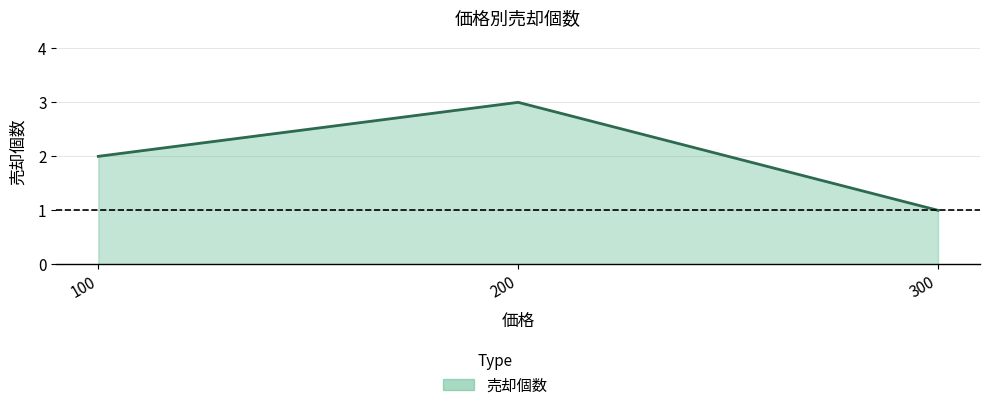

What is the change in value from 100 to 300?

-1